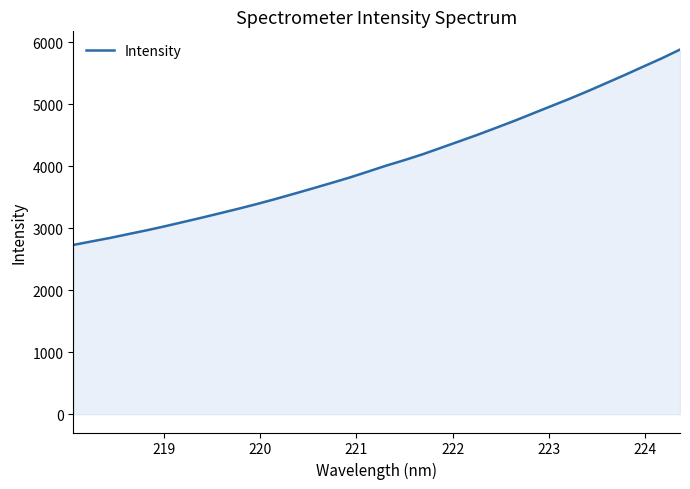

What is the greatest value displayed?

5882.6